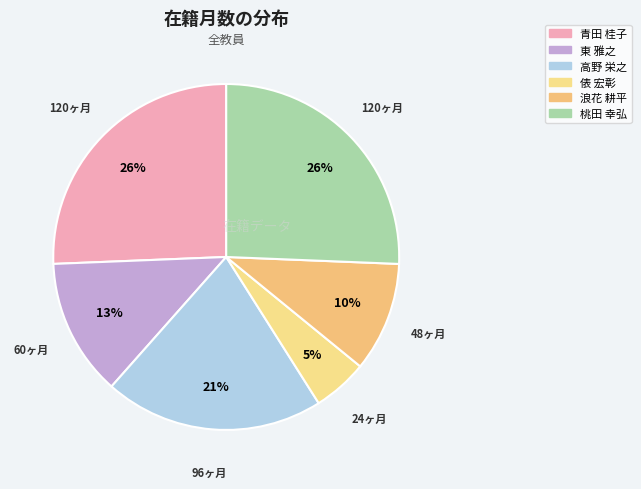

True or false: 浪花 耕平 accounts for 10% of the total.

True